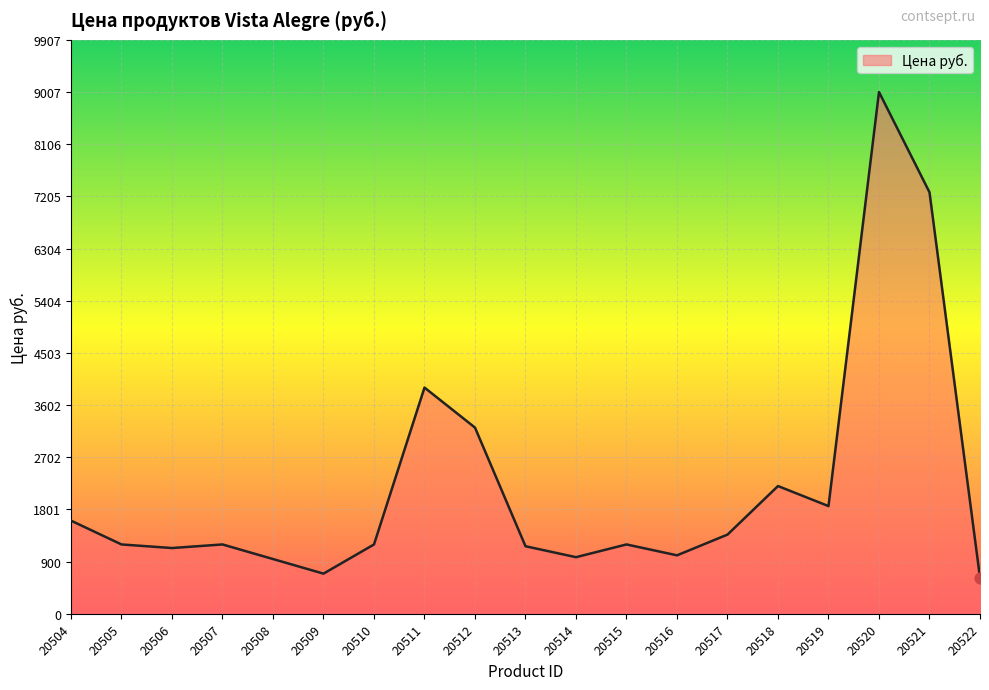

Which has a higher value, 20515 or 20519?

20519